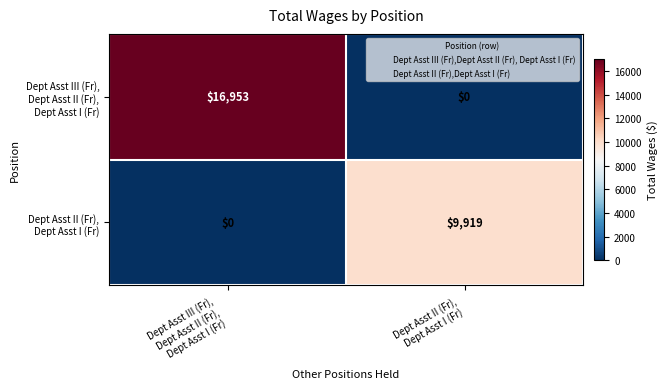

What is the maximum value shown in the chart?

16953